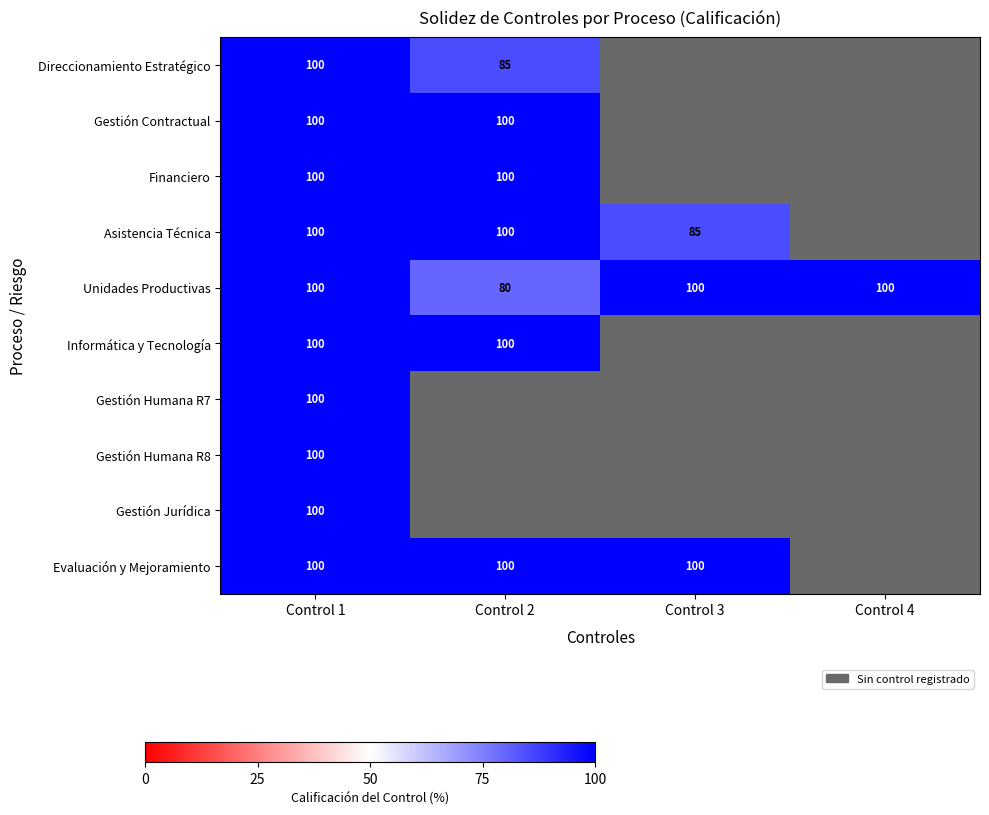

Count the number of data series in this chart.

10